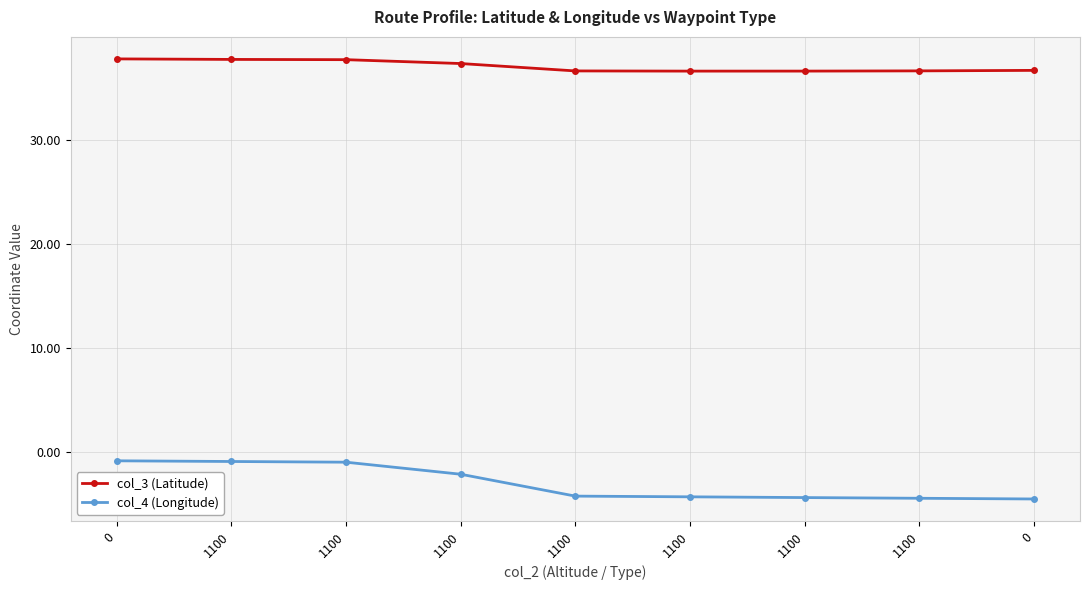

What are all the series names shown in the legend?

col_3 (Latitude), col_4 (Longitude)